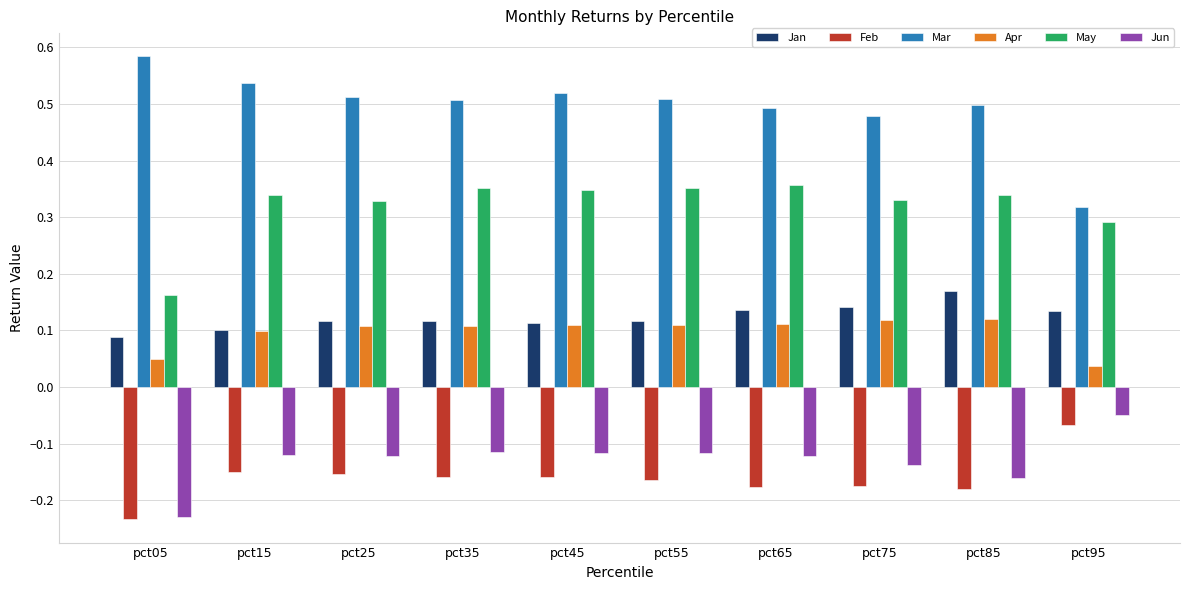

Which series changed the most between pct05 and pct85?

May